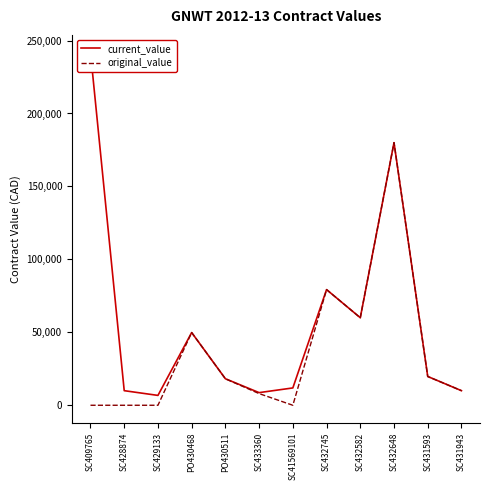

What is the spread (max minus min) of values at SC409765?

241780.0